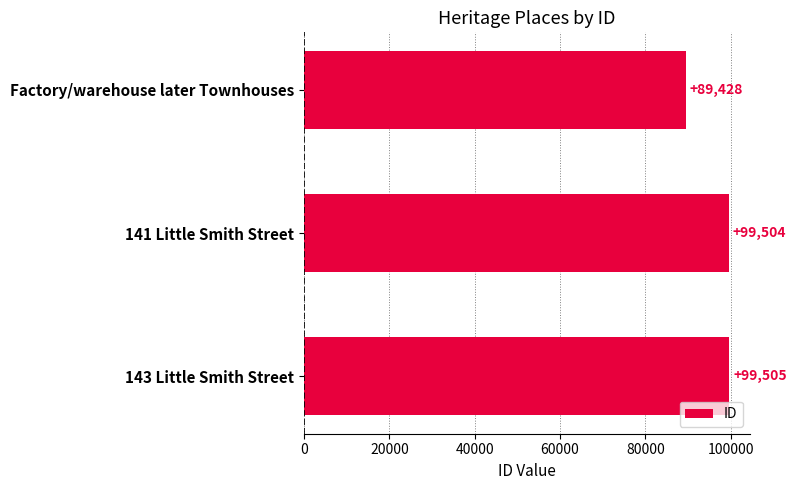

Reading top to bottom, transcribe all the data shown in this chart.

Factory/warehouse later Townhouses=89428	141 Little Smith Street=99504	143 Little Smith Street=99505